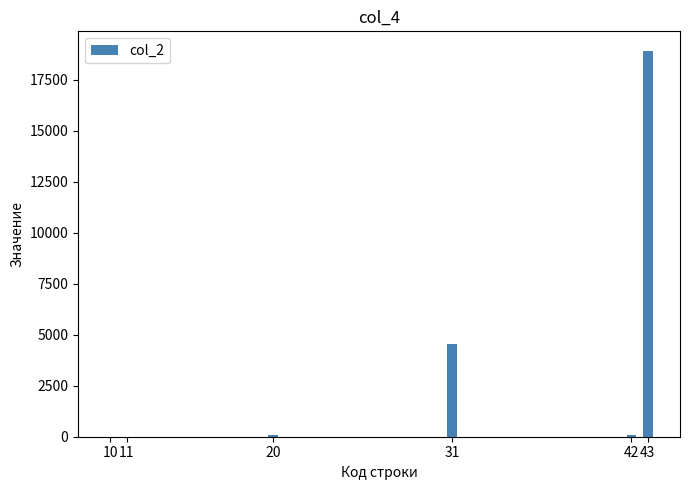

Which category has the highest value across all series?

43